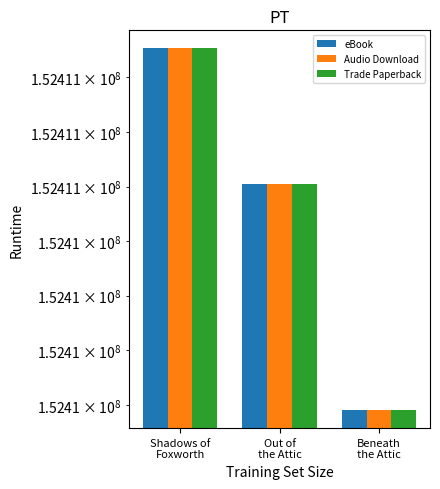

How many groups of bars are there?

3